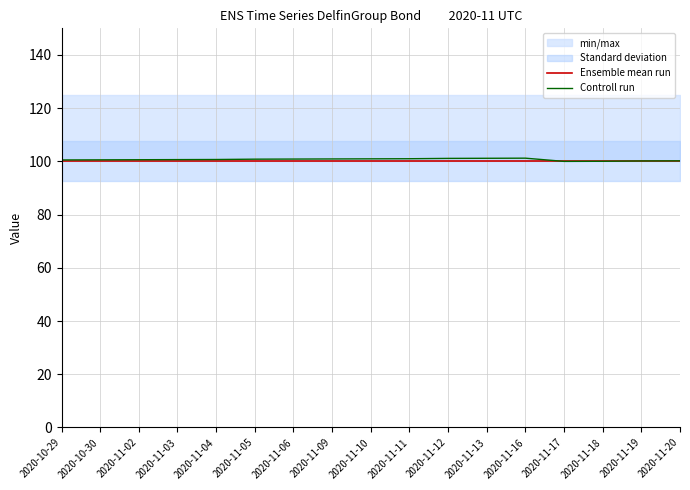

What are all the series names shown in the legend?

Ensemble mean run, Controll run